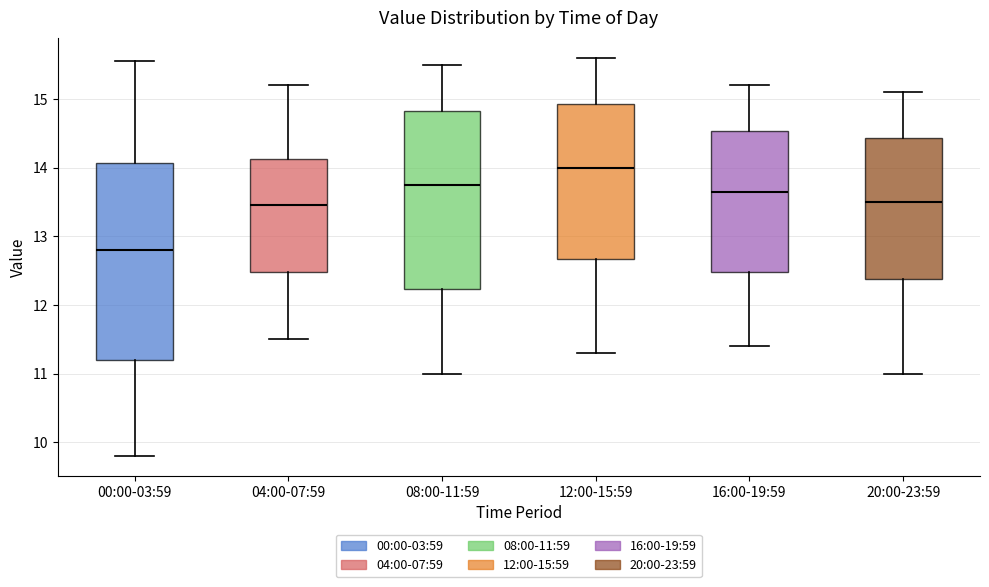

Comparing the boxes themselves (not the whiskers), which one is the tallest?

00:00-03:59